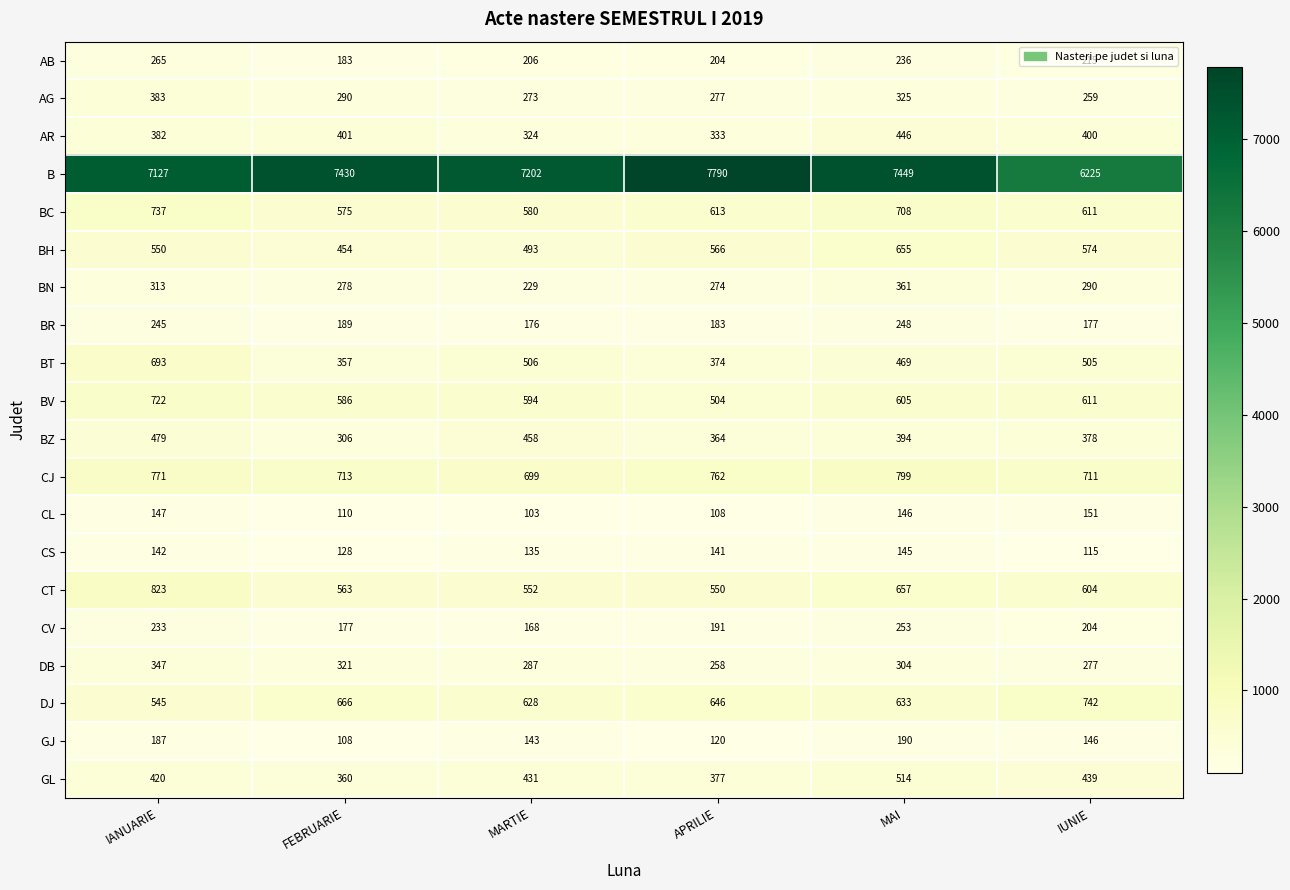

At which label does DJ first exceed 646?

FEBRUARIE